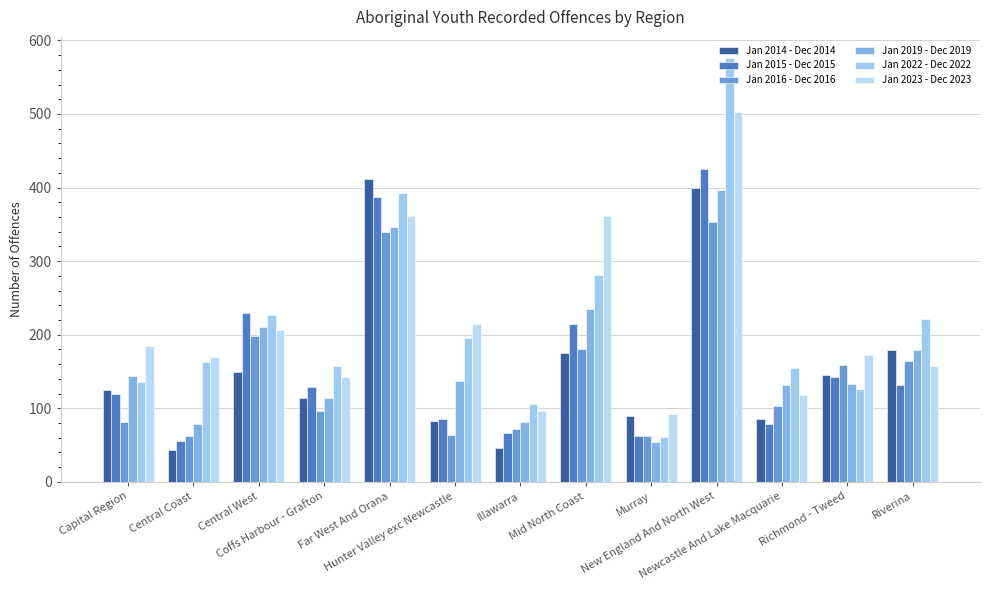

Does the chart contain stacked bars?

No